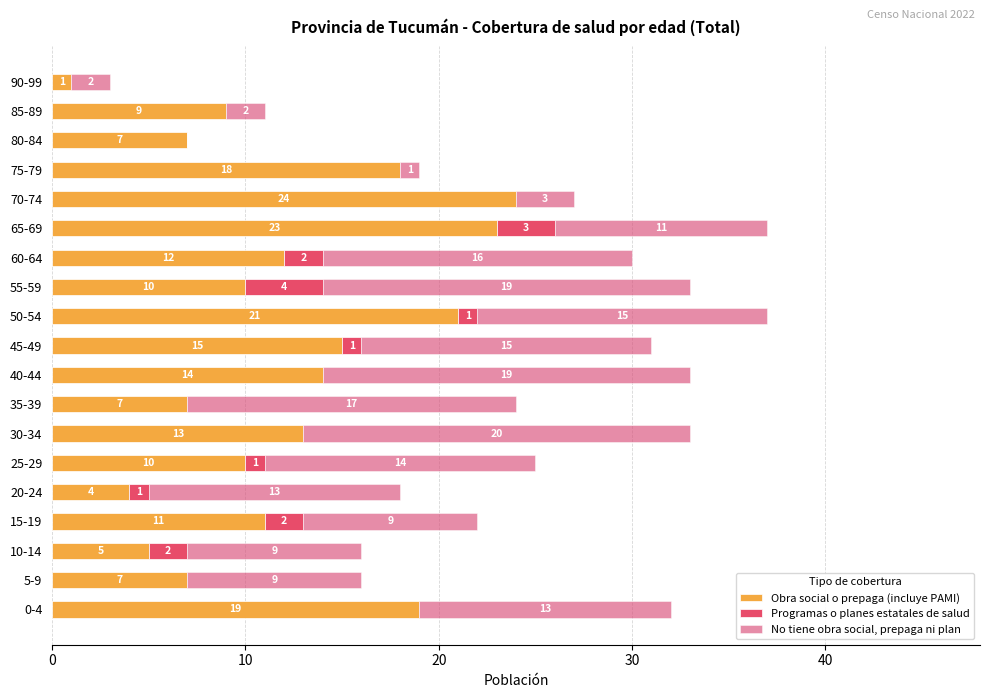

Which category has the highest value in the Obra social o prepaga (incluye PAMI) series?

70-74